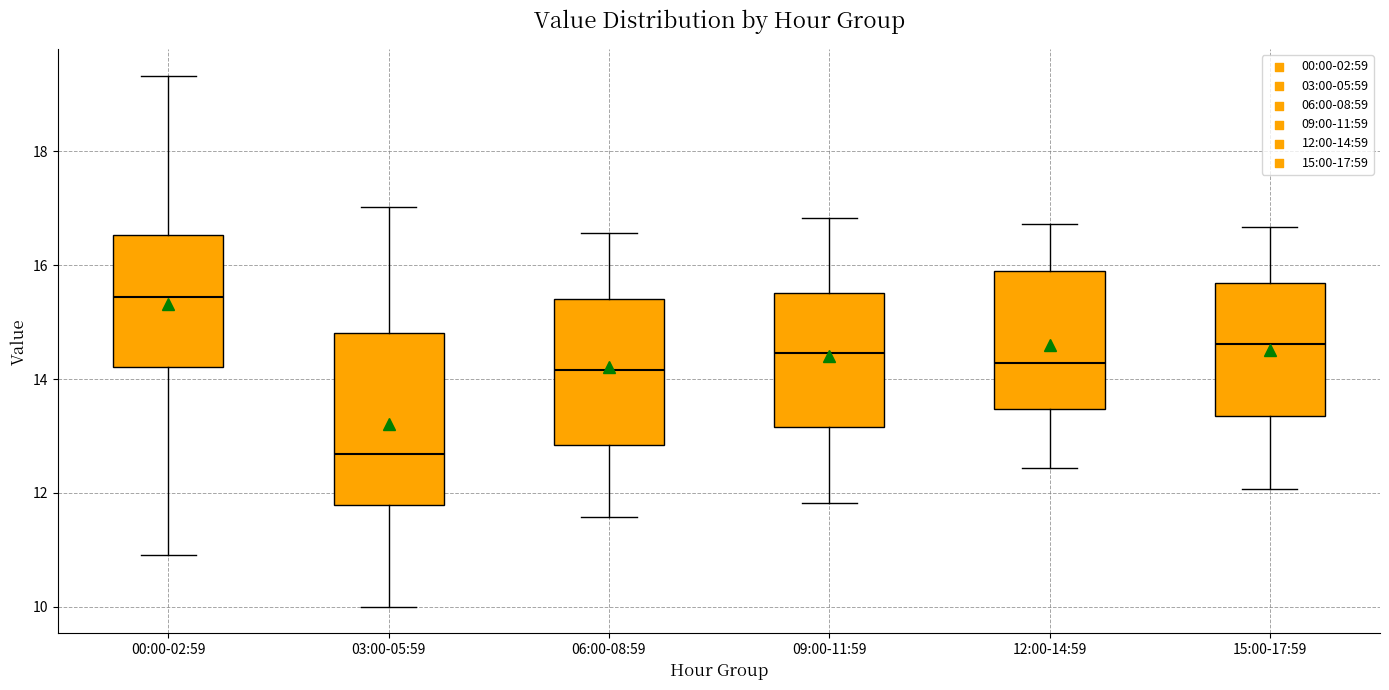

Where does the upper whisker of the box for 06:00-08:59 end on the y-axis? The values are not printed on the chart, so give them approximately, as read against the axis.

16.6